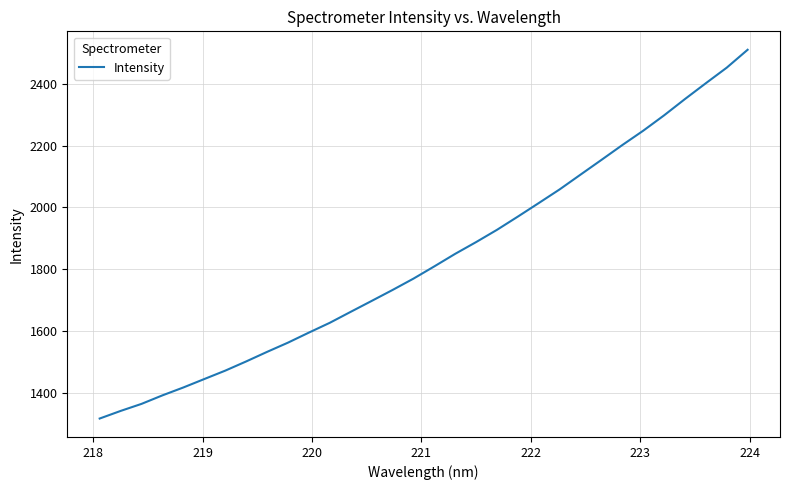

Reading left to right, what are all the values shown in this chart?

1316.0	1340.6	1363.5	1391.1	1416.6	1443.9	1471.1	1500.9	1531.9	1561.8	1594.4	1626.2	1661.7	1697.0	1732.5	1769.2	1809.0	1849.7	1887.7	1927.5	1970.4	2014.3	2058.6	2106.4	2154.1	2202.2	2248.7	2298.5	2351.3	2402.6	2453.0	2511.0